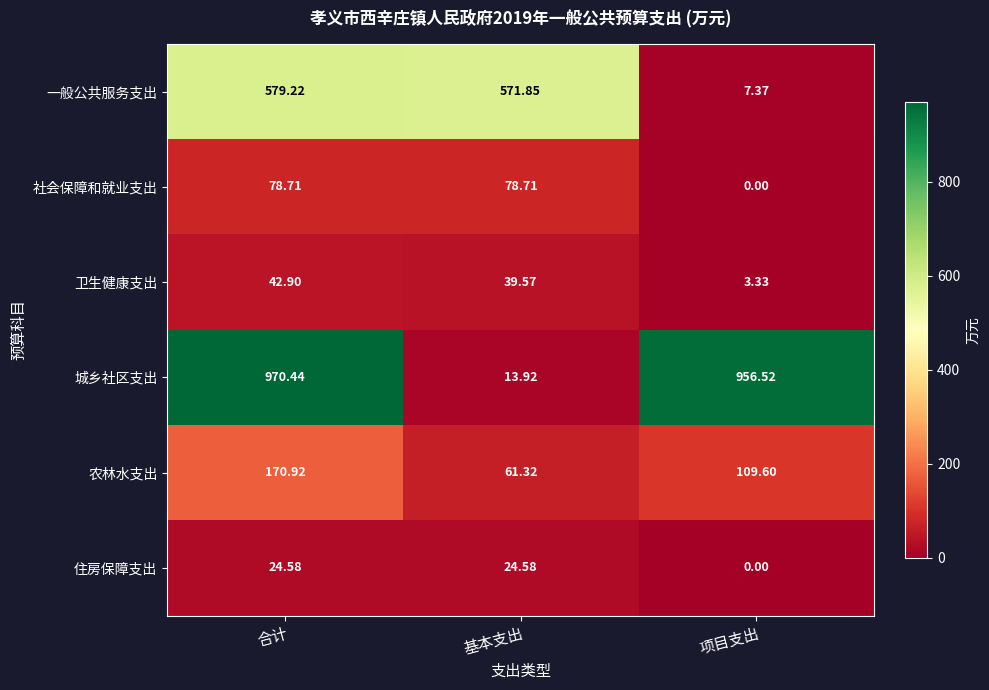

At how many categories does at least one series exceed 567?

3